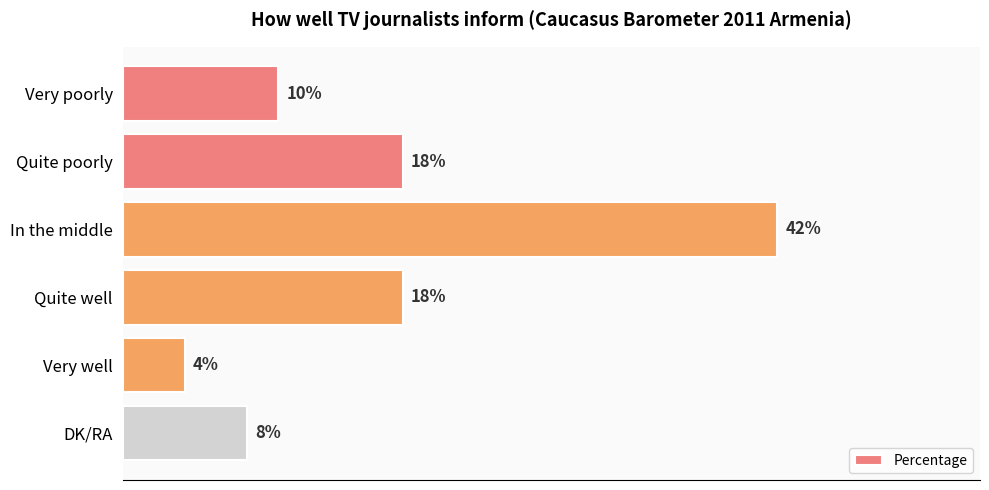

Which label corresponds to the smallest value in the chart?

Very well